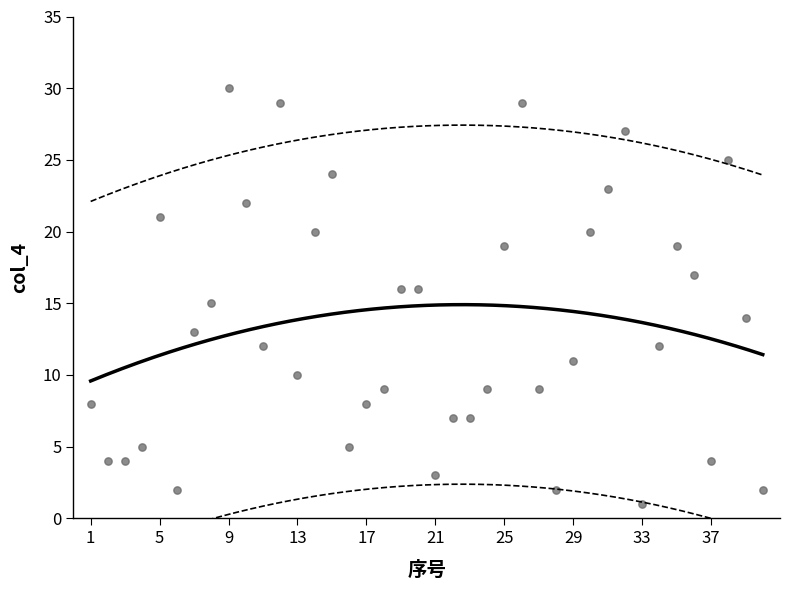

What is the range of X values (max minus min)?

39